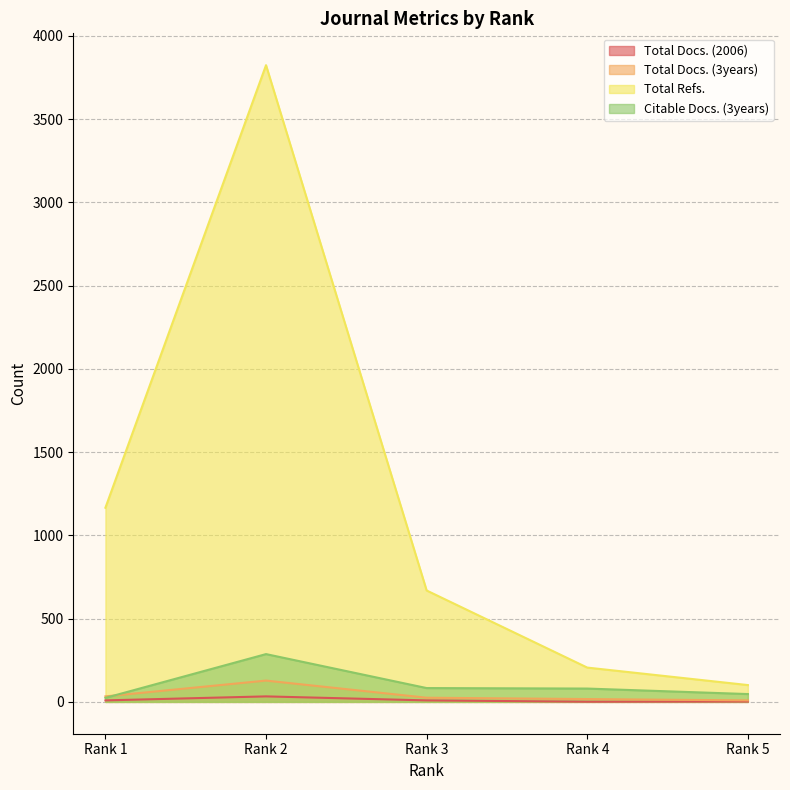

Reading right to left, extract all data points from this chart.

Total Docs. (2006): 2	1	9	33	9
Total Docs. (3years): 9	17	25	128	33
Total Refs.: 101	206	669	3824	1166
Citable Docs. (3years): 47	80	83	287	24